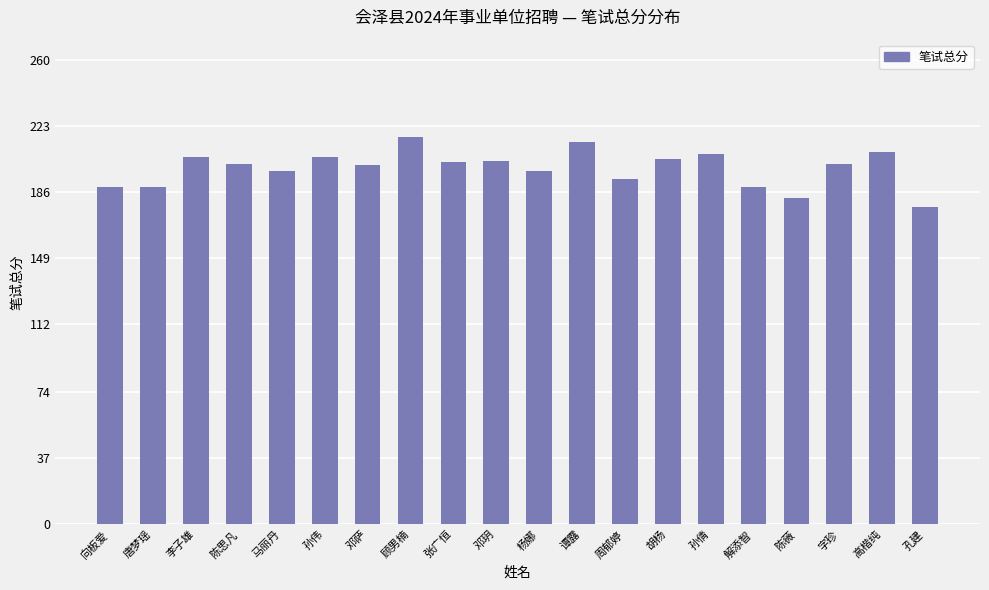

Read the value at 邓玥.

203.5